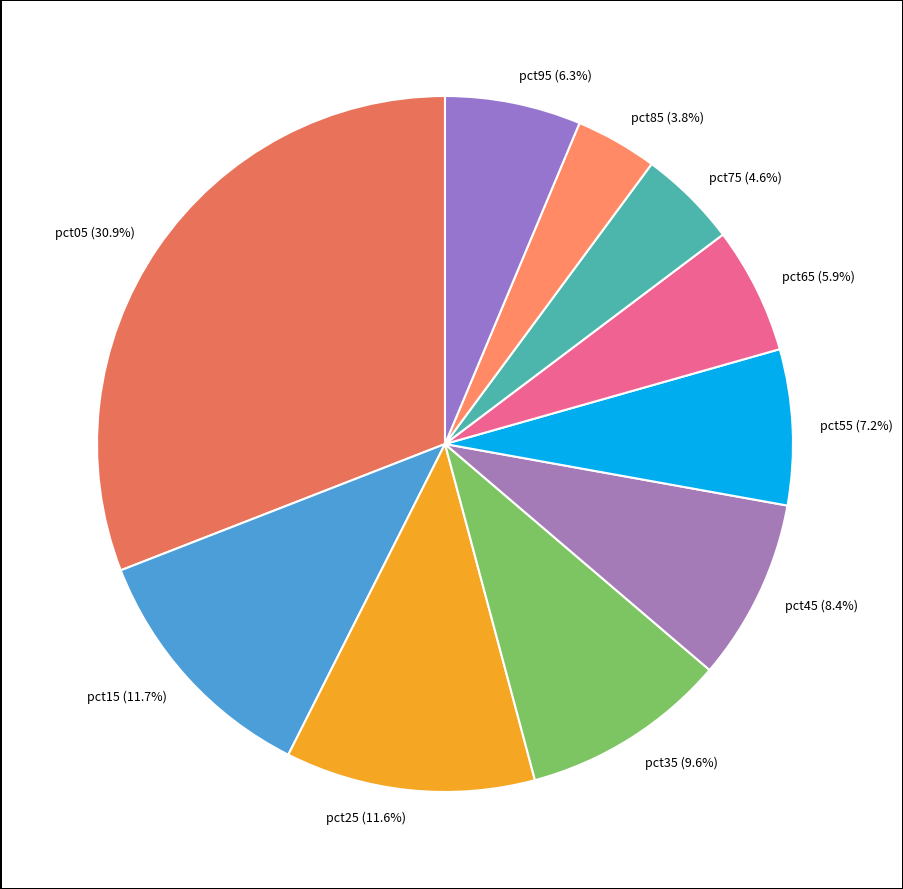

What is the total percentage of pct45 and pct55?

15.6%